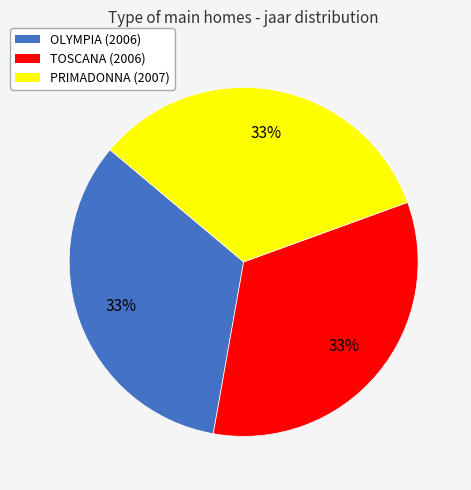

To the nearest percent, what is the average slice percentage?

33%